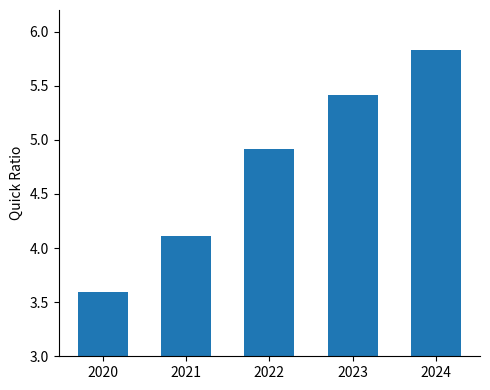

The chart shows a value of 1.0 at 2022. True or false?

False